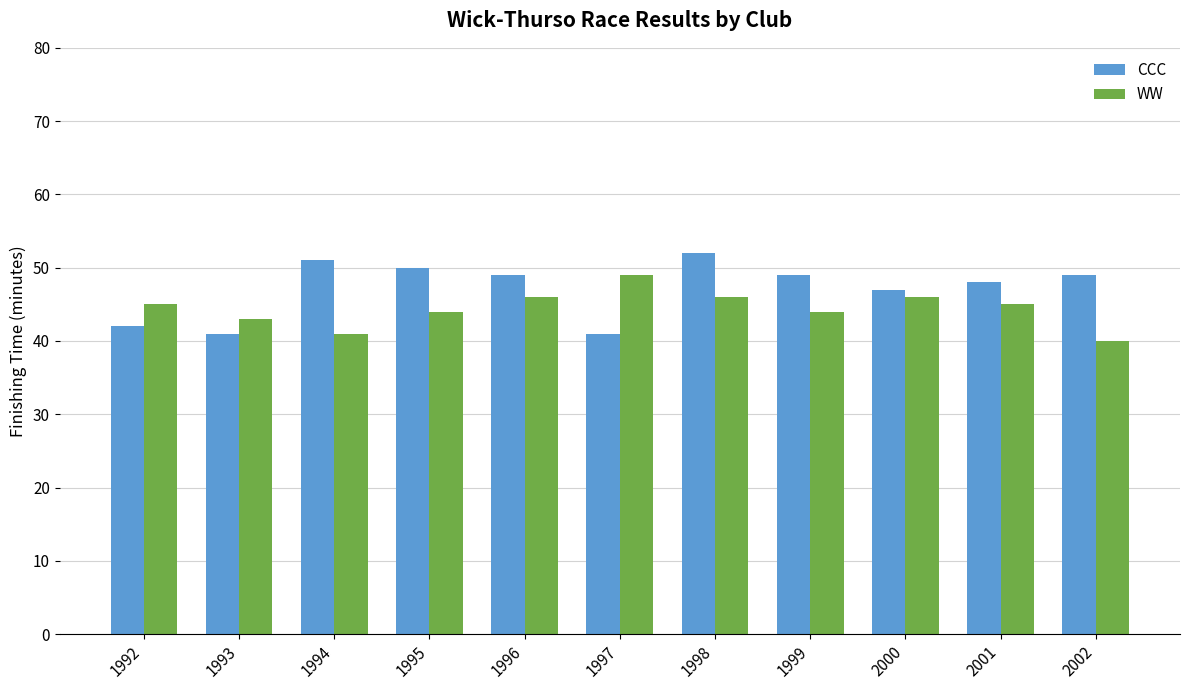

Does the chart contain any negative values?

No